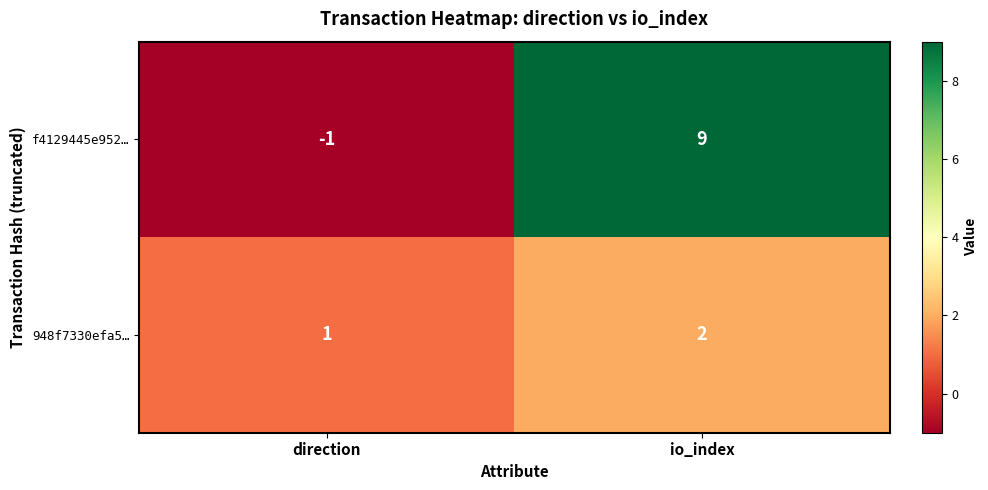

Is it true that f4129445e952… equals 9 at io_index?

True